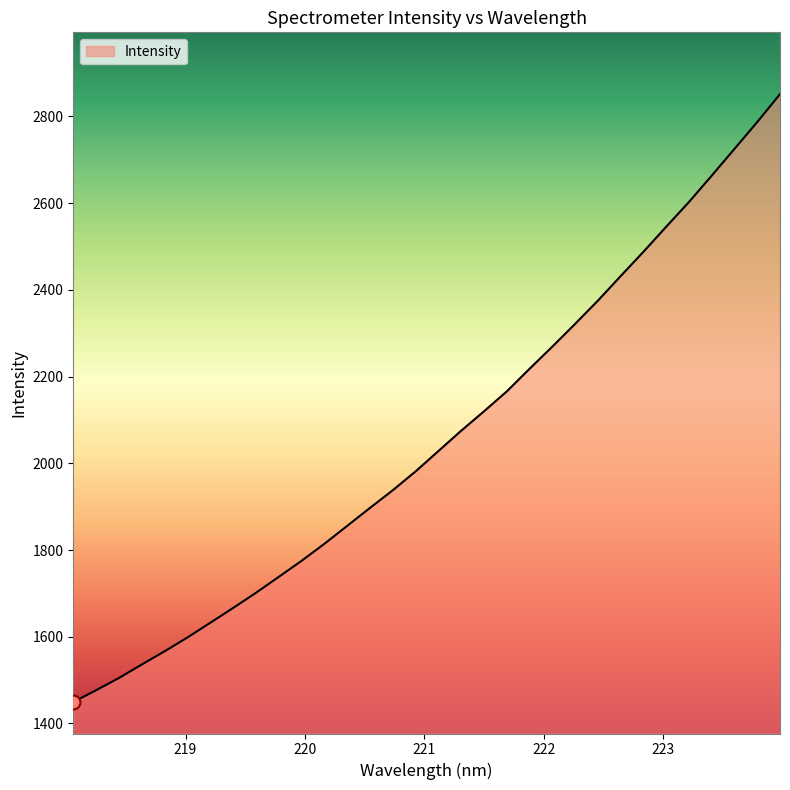

What is the smallest value displayed?

1449.3